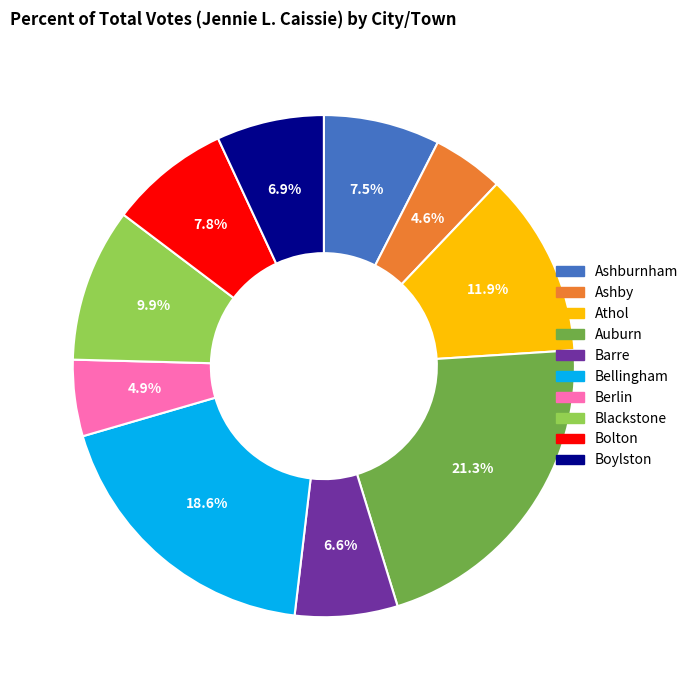

To the nearest percent, what is the difference between the largest and smallest slice percentages?

17%